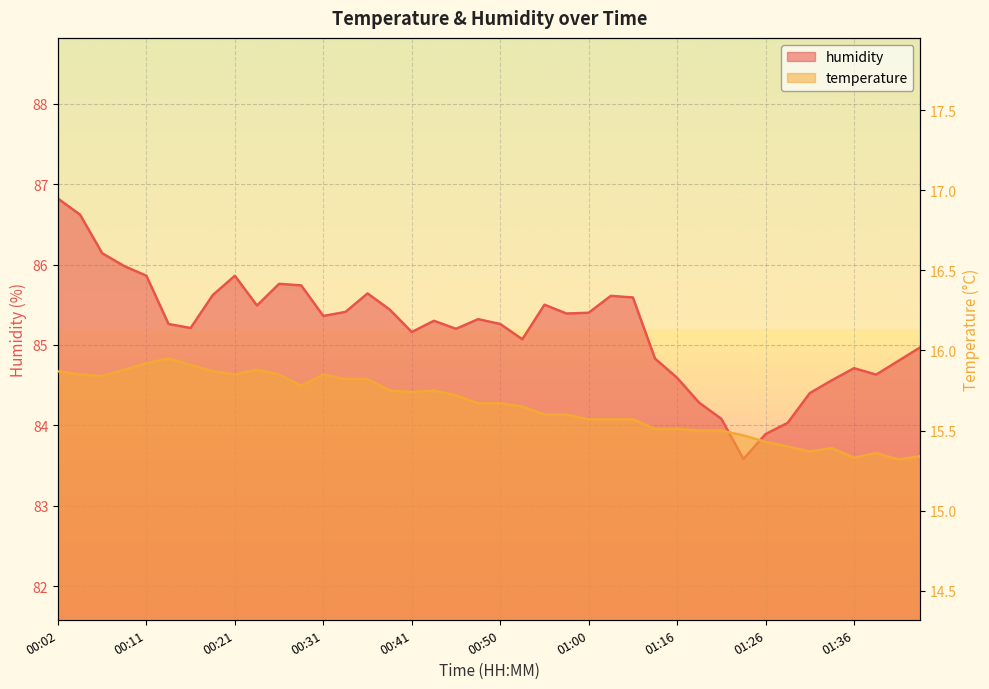

How many lines are shown in the chart?

2